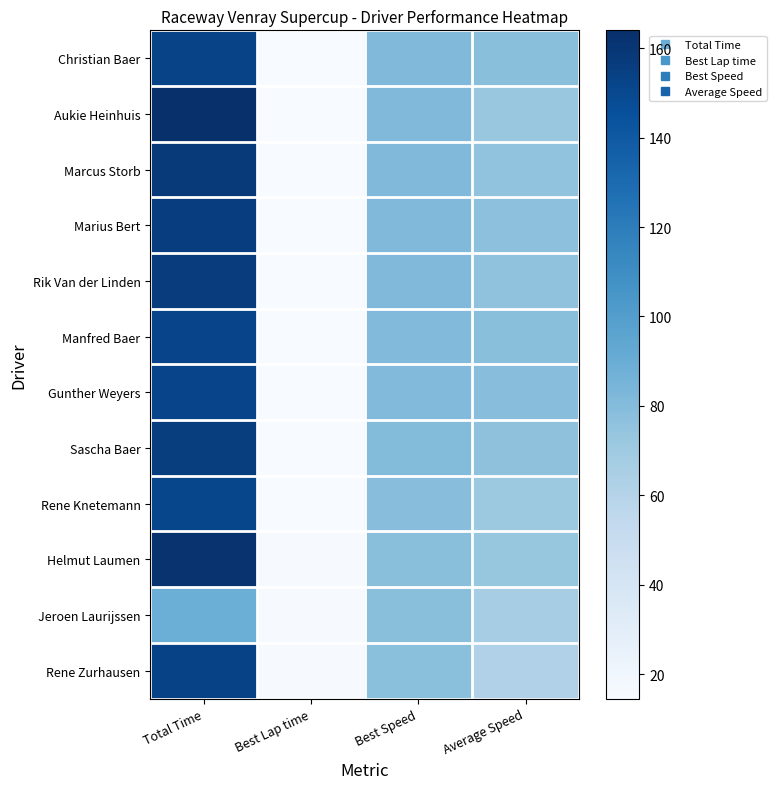

What is the total value across all series at Total Time?

1802.7